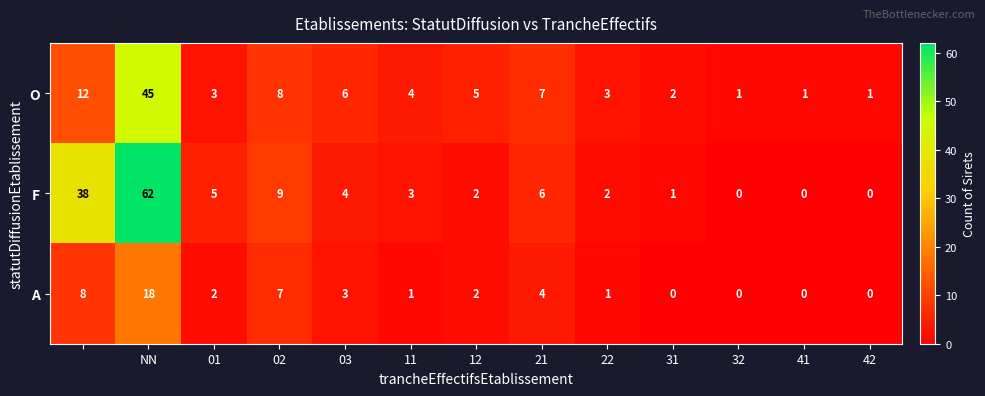

What is the highest value of the O series?

45